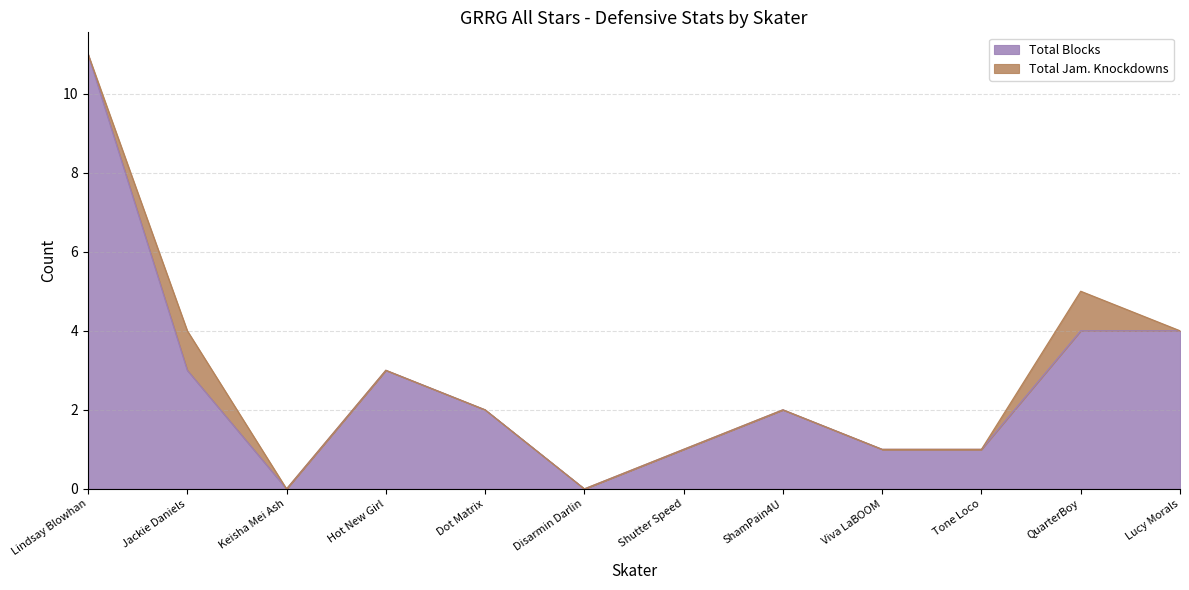

How many interior local peaks (higher than both neighbors) does the data have?

2